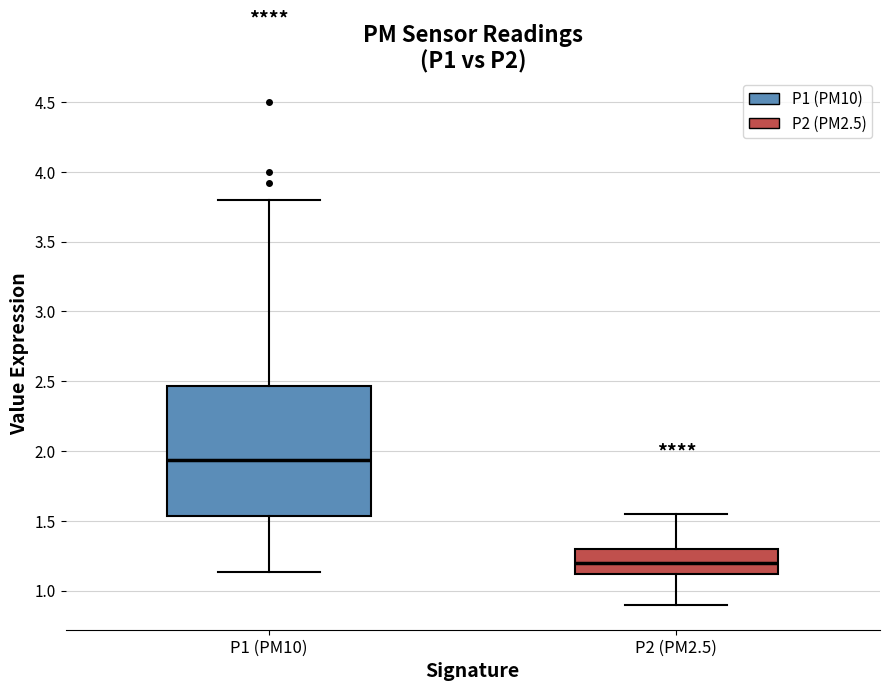

Comparing the boxes themselves (not the whiskers), which one is the tallest?

P1 (PM10)